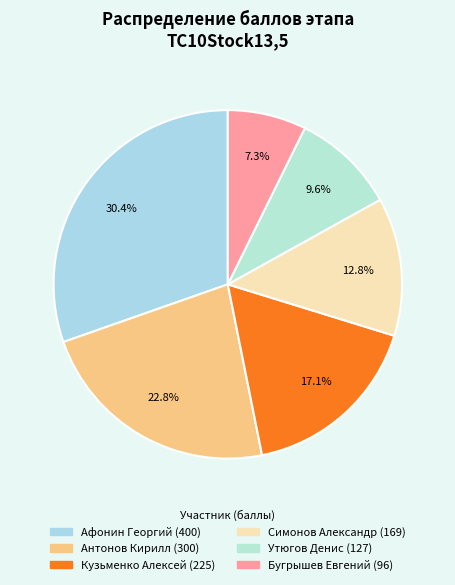

What is the ratio of the value at Утюгов Денис to the value at Антонов Кирилл?

0.4